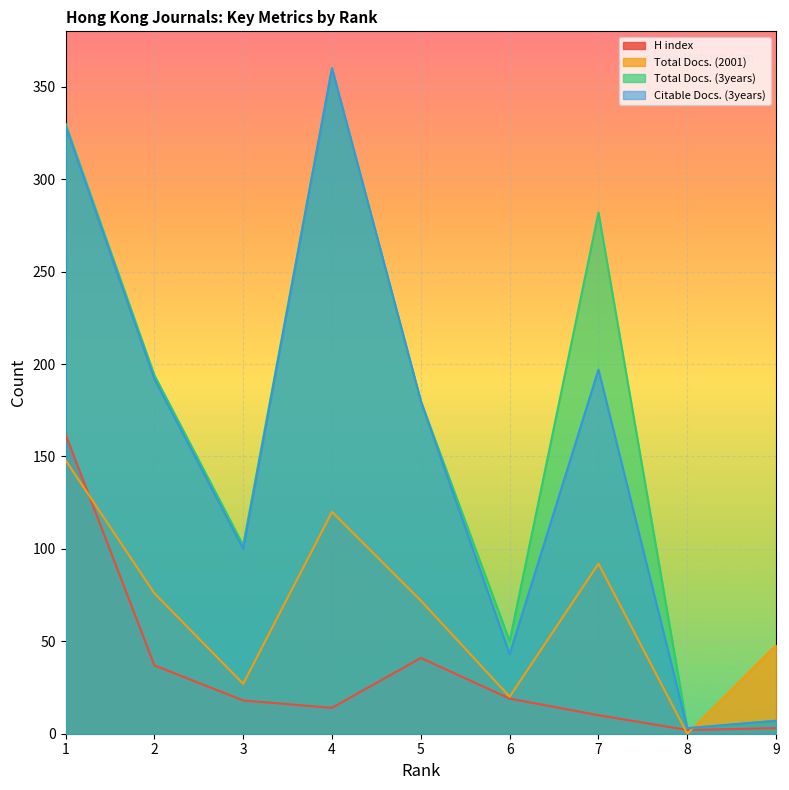

Reading left to right, list all the values displayed in this chart.

H index: 162	37	18	14	41	19	10	2	3
Total Docs. (2001): 148	76	27	120	72	20	92	0	48
Total Docs. (3years): 330	194	102	360	180	50	282	3	7
Citable Docs. (3years): 329	192	100	360	180	43	197	3	7